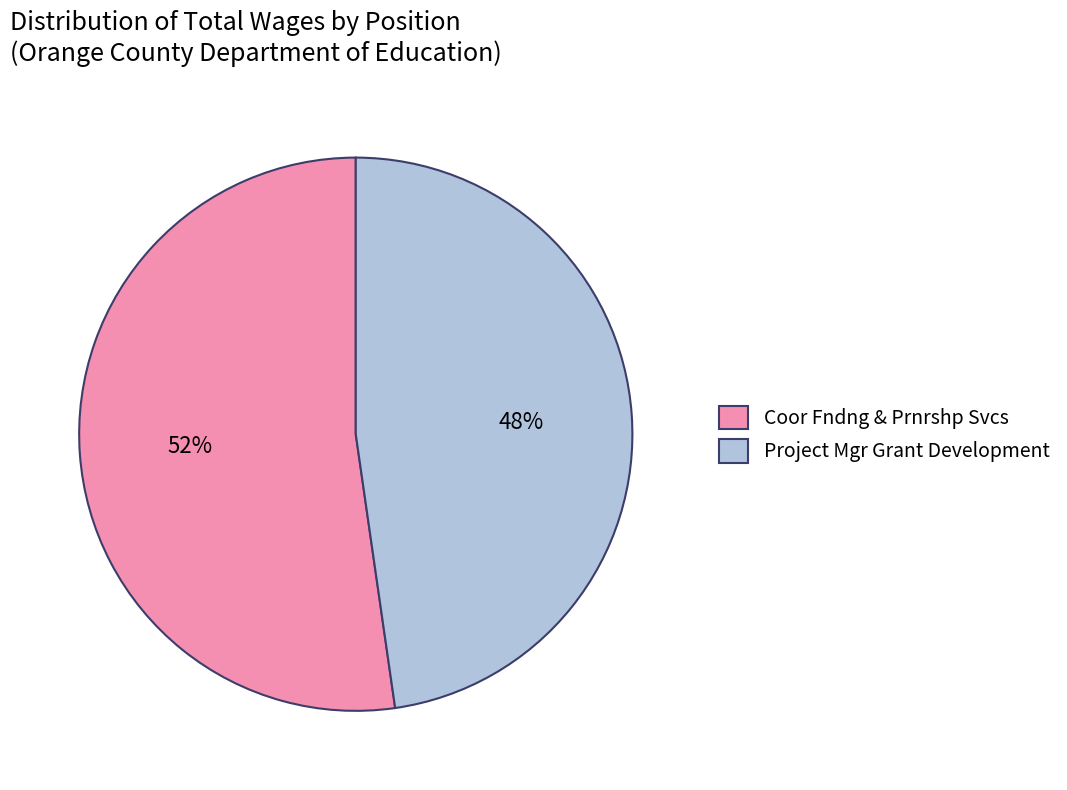

Do Project Mgr Grant Development and Coor Fndng & Prnrshp Svcs together represent more than half of the pie?

Yes